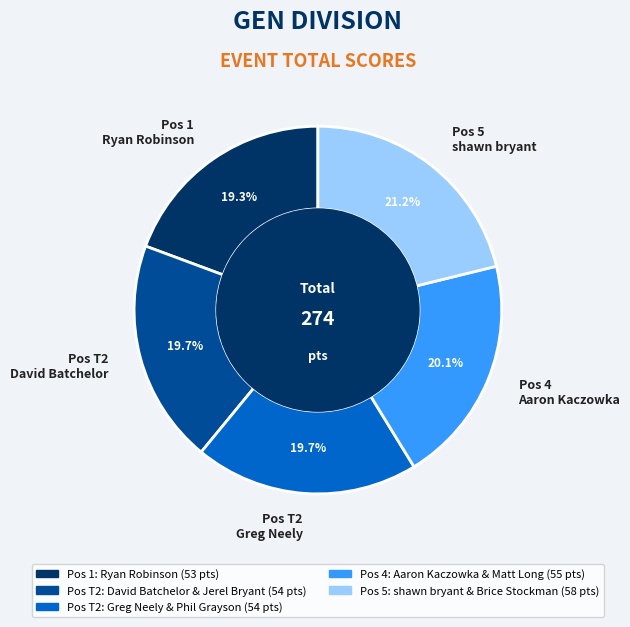

What portion of the pie excludes Pos T2 Greg Neely?

80.3%